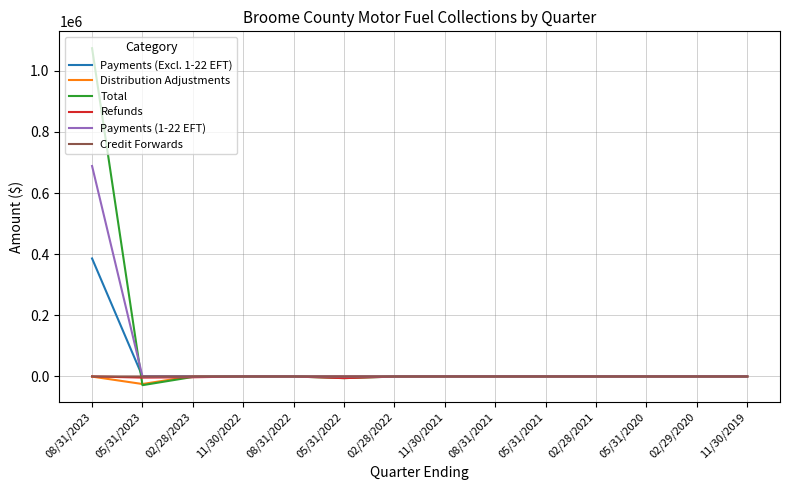

What is the minimum value shown in the chart?

-28542.4